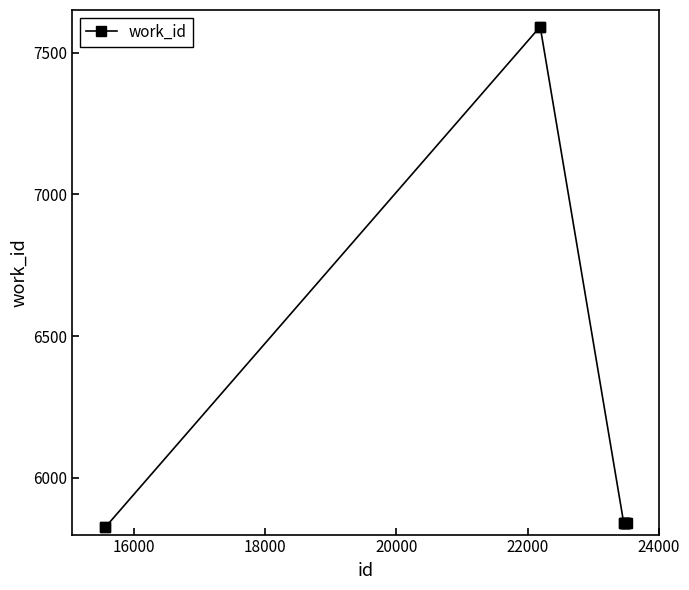

How many distinct data groups are displayed?

1